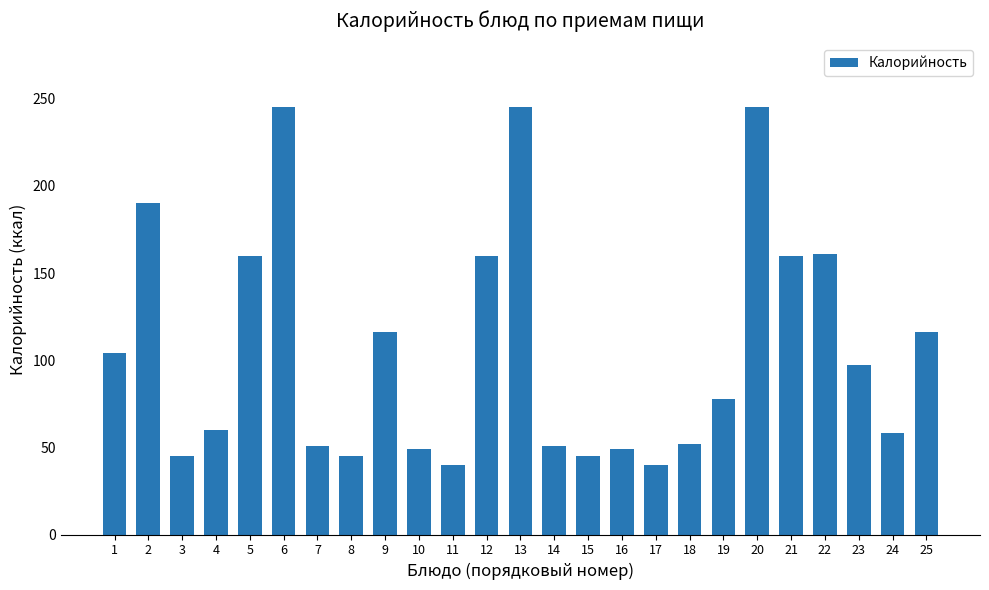

What is the maximum value shown in the chart?

245.0